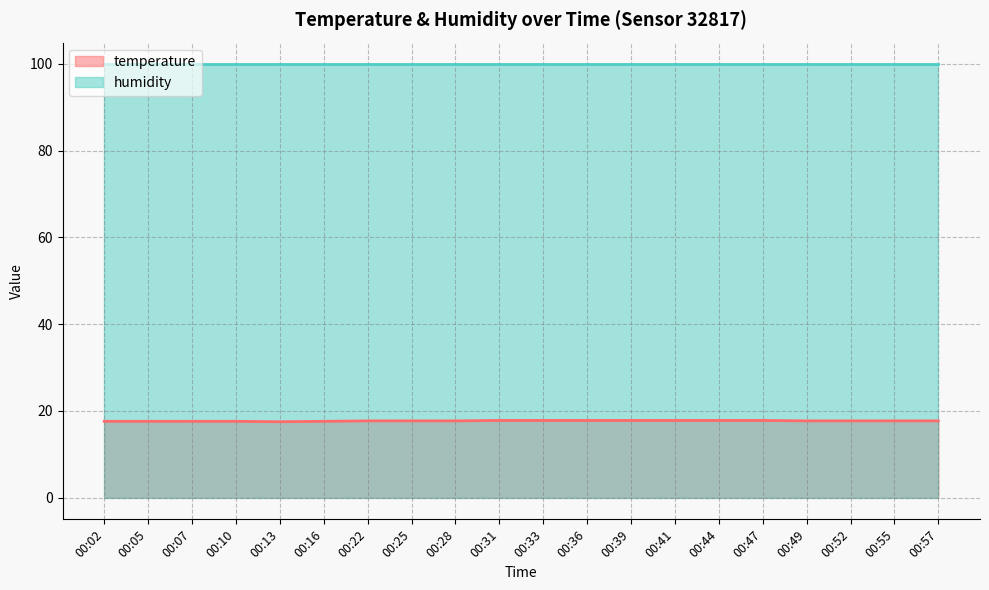

Count the number of categories in the chart.

20